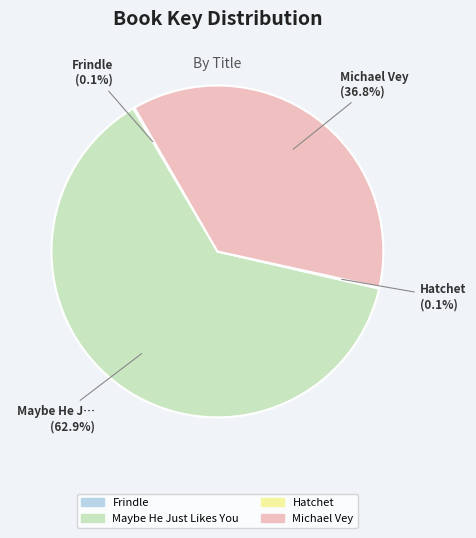

Which category accounts for the majority?

Maybe He Just Likes You